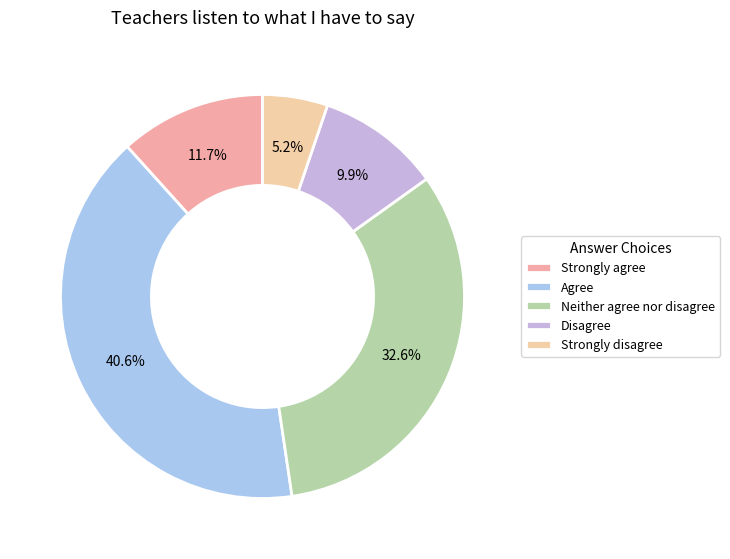

To the nearest percent, what is the combined percentage of Strongly agree and Agree?

52%